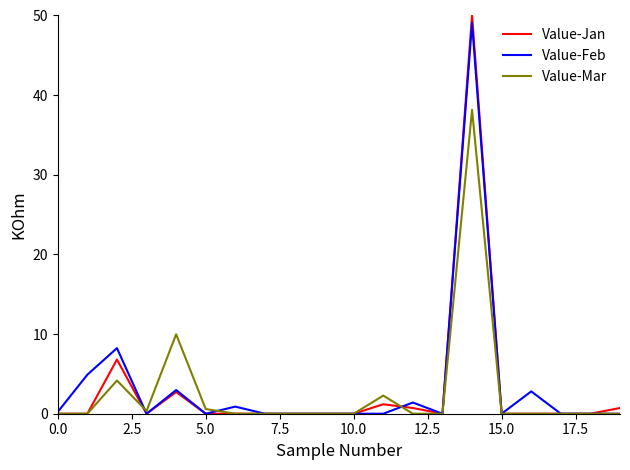

Which series has the widest spread of values?

Value-Jan